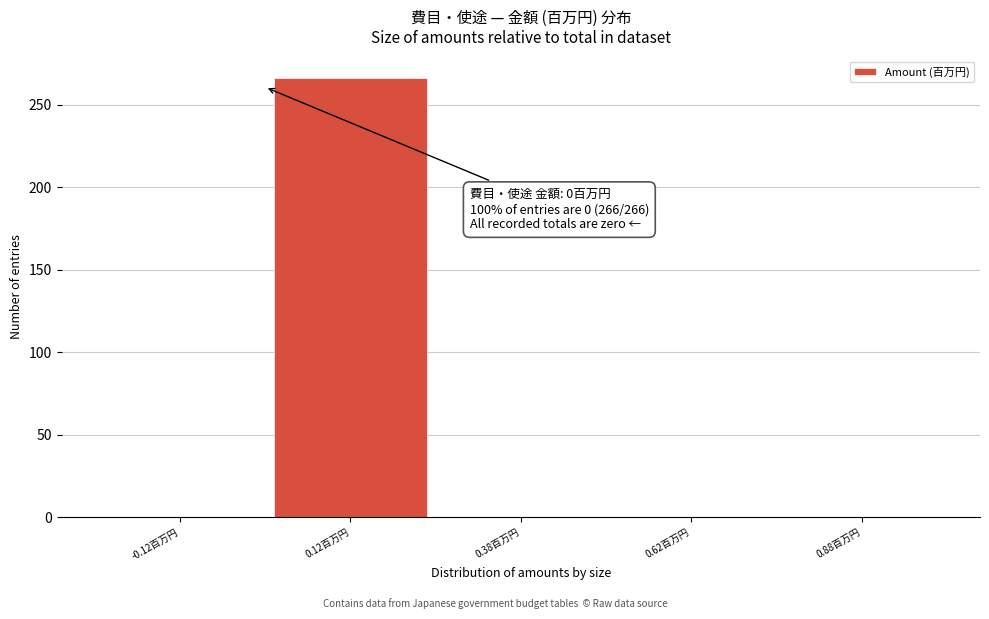

Which range on the x-axis has the tallest bar?

0.00 to 0.25